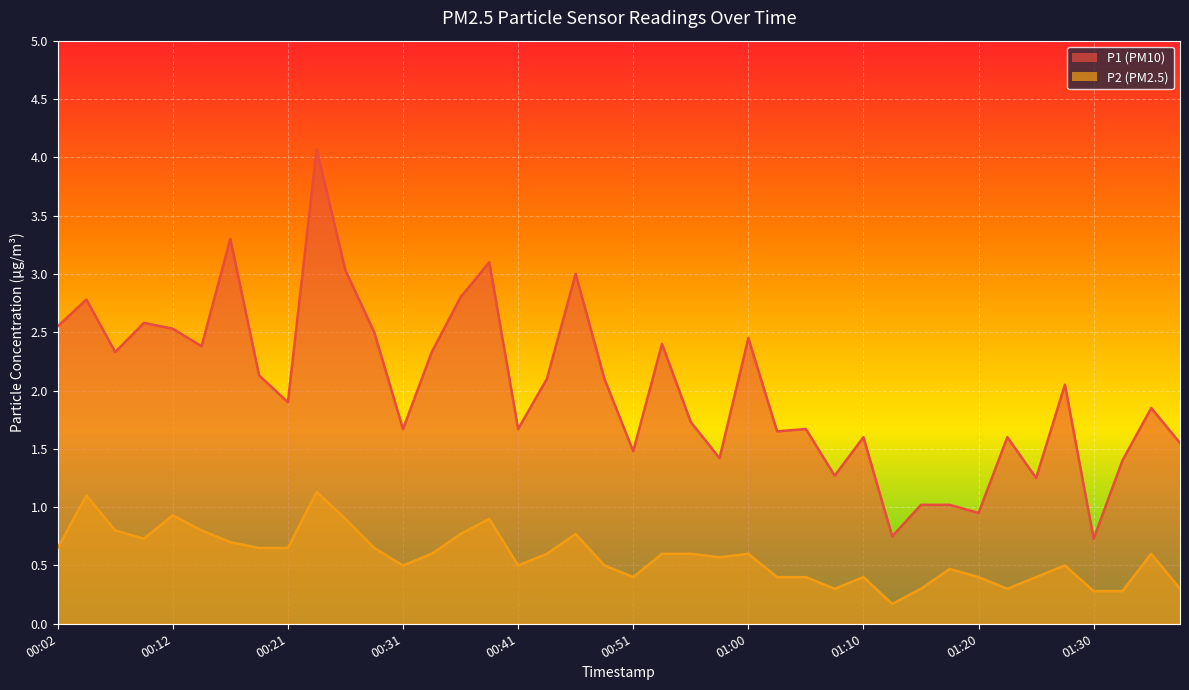

What is the minimum value shown in the chart?

0.2